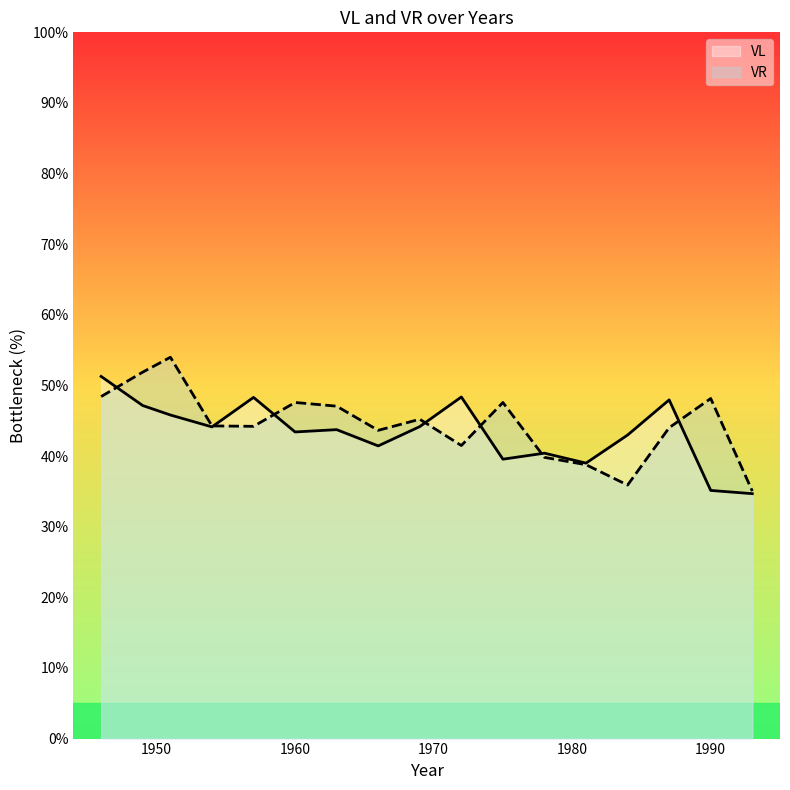

What is the maximum value for VL?

51.3